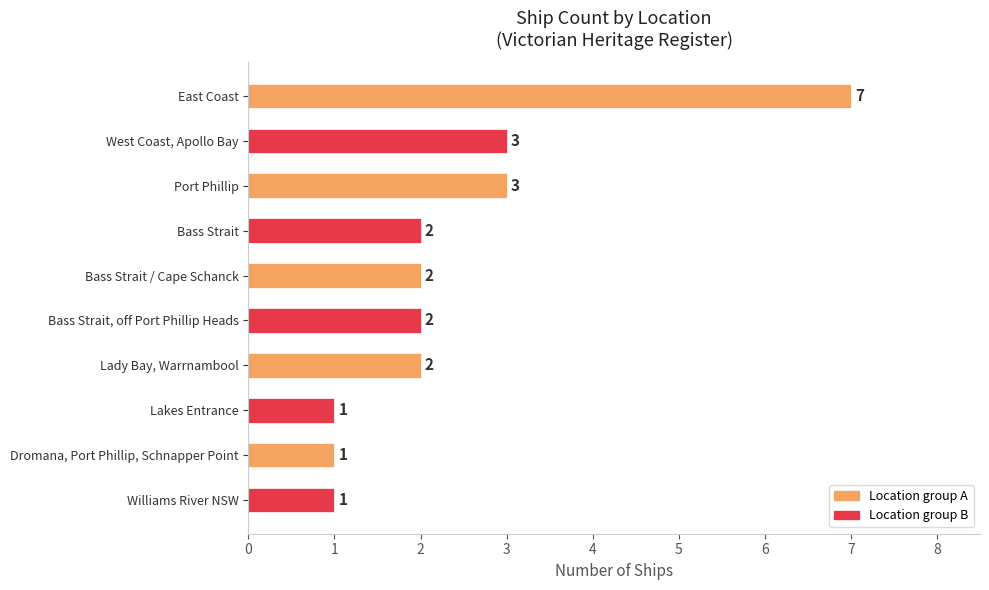

Reading top to bottom, what are all the values shown in this chart?

East Coast=7	West Coast, Apollo Bay=3	Port Phillip=3	Bass Strait=2	Bass Strait / Cape Schanck=2	Bass Strait, off Port Phillip Heads=2	Lady Bay, Warrnambool=2	Lakes Entrance=1	Dromana, Port Phillip, Schnapper Point=1	Williams River NSW=1